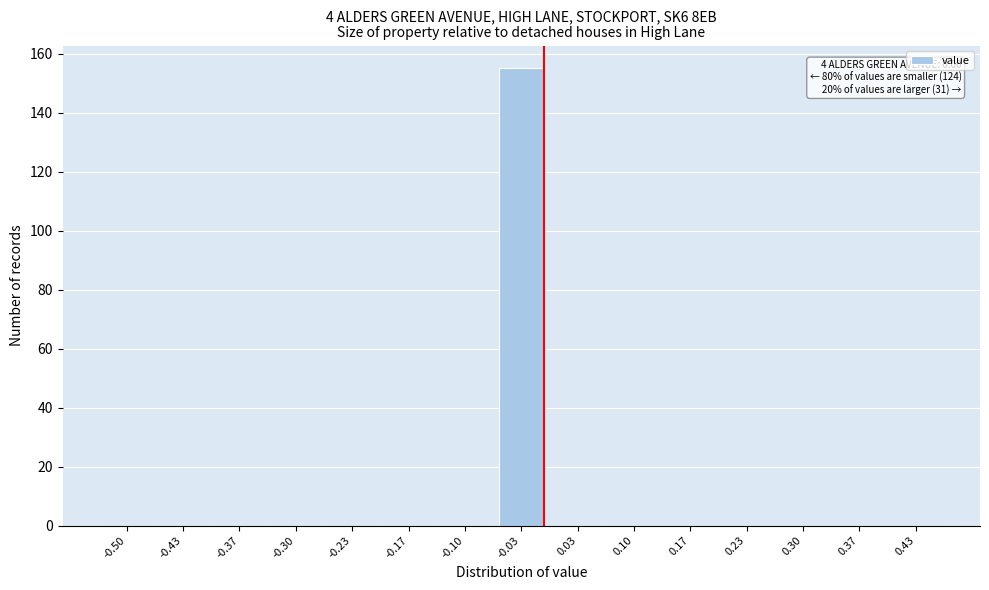

Reading left to right, what are all the values shown in this chart?

-0.50=0	-0.43=0	-0.37=0	-0.30=0	-0.23=0	-0.17=0	-0.10=0	-0.03=155	0.03=0	0.10=0	0.17=0	0.23=0	0.30=0	0.37=0	0.43=0